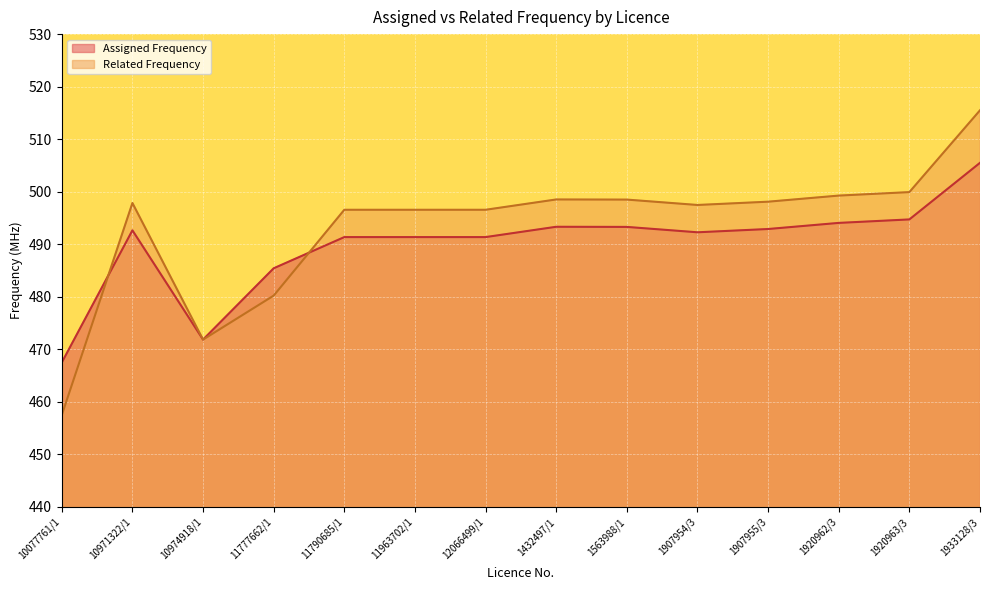

The Related Frequency series shows 498.5 at 1563988/1. True or false?

True